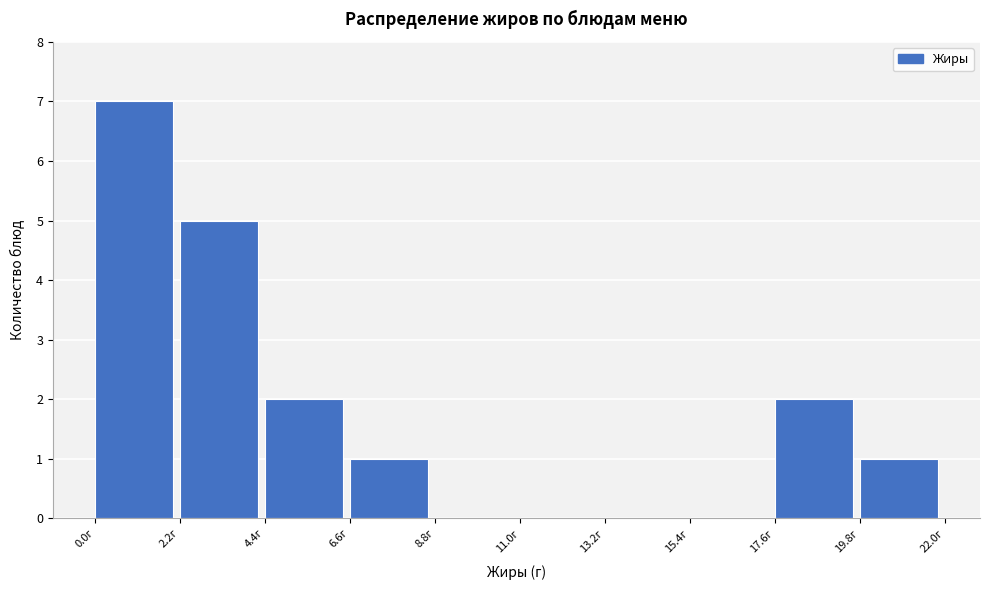

Which range on the x-axis has the tallest bar?

0.0 to 2.0